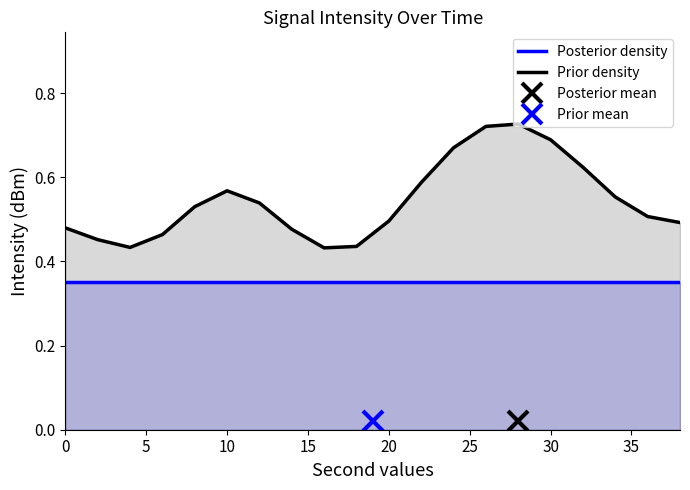

The Prior density series shows 0.7 at 0. True or false?

False